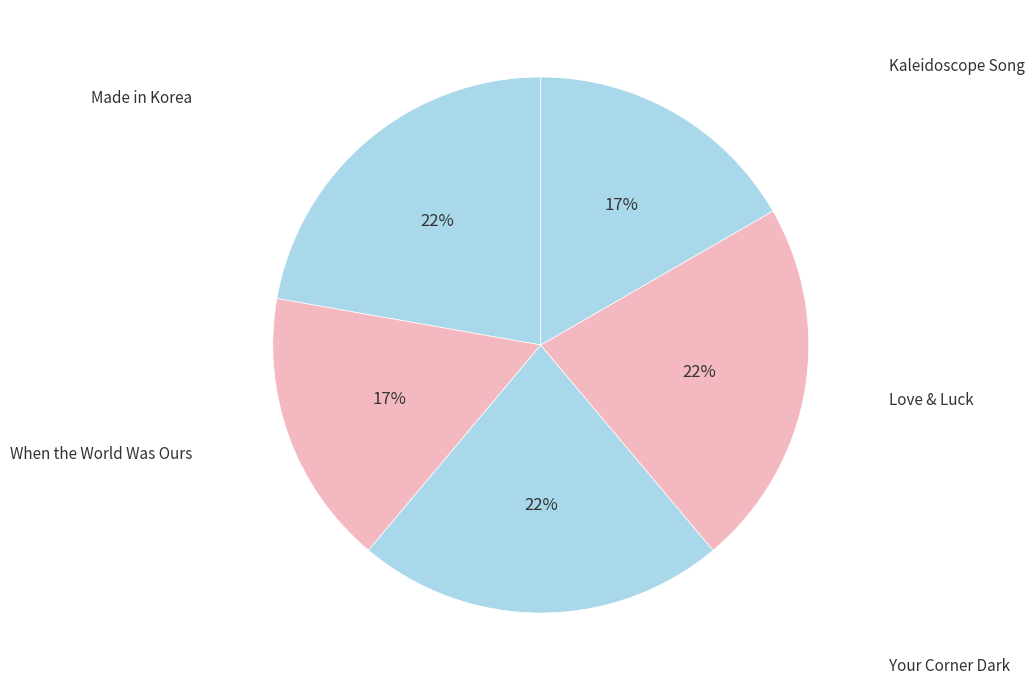

How many segments does this pie chart have?

5